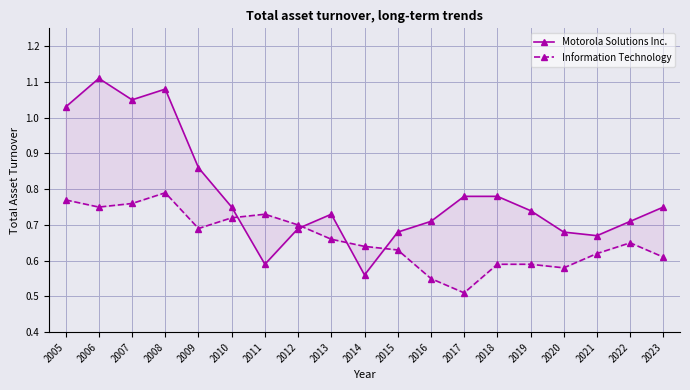

What is the total value across all series at 2009?

1.5